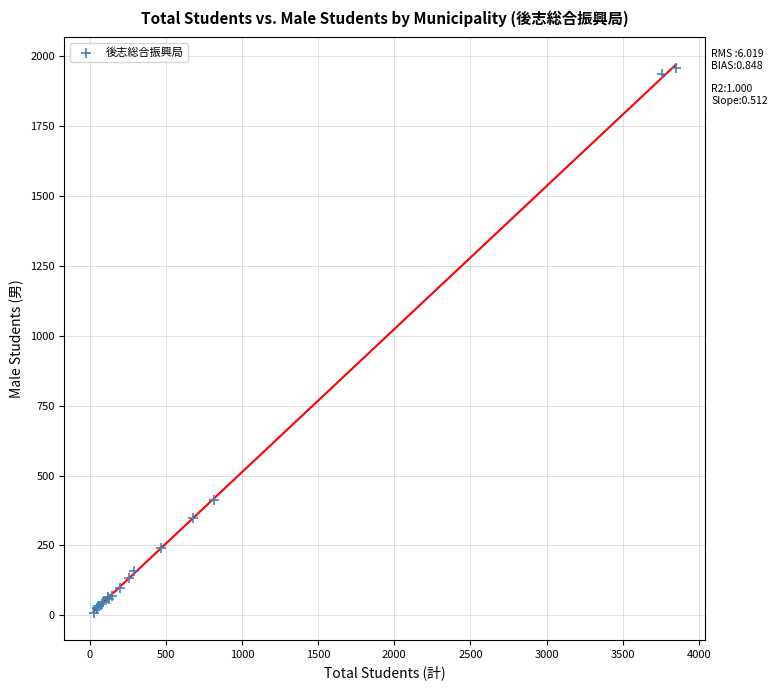

What Y value in the scatter plot is closest to 983?

414